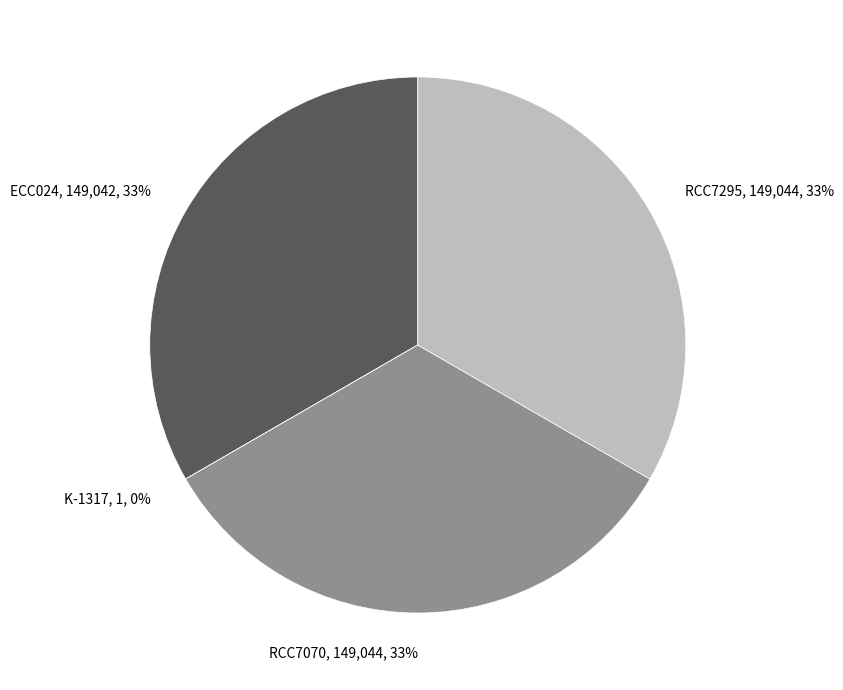

What percentage is the ECC024 slice, to the nearest percent?

33%